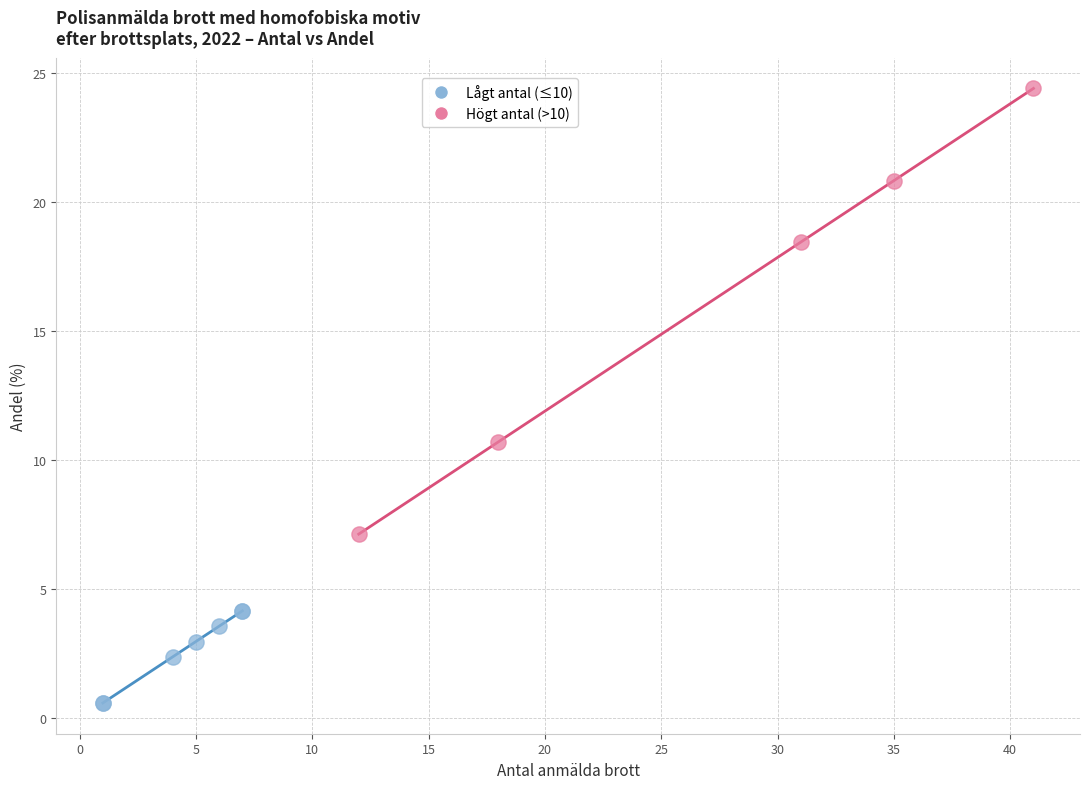

What are all the series names shown in the legend?

Lågt antal (≤10), Högt antal (>10)